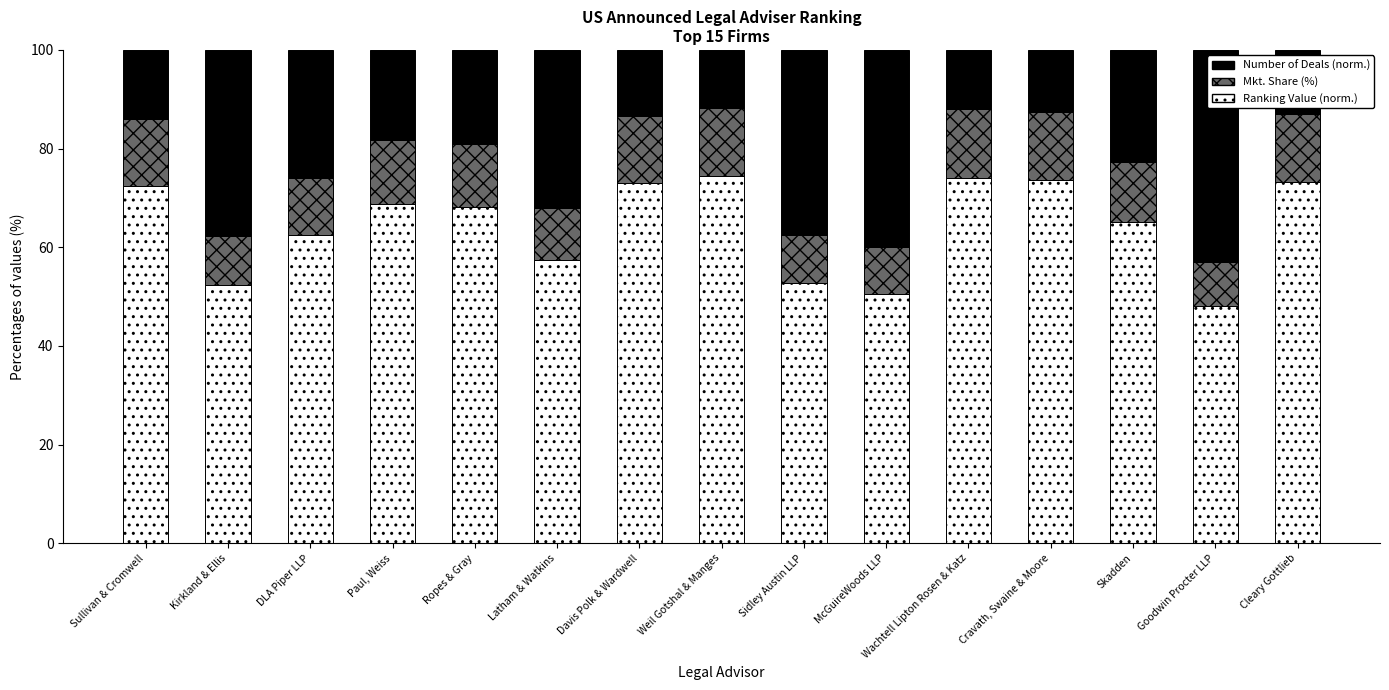

What is the total value across all series at Davis Polk & Wardwell?

100.0